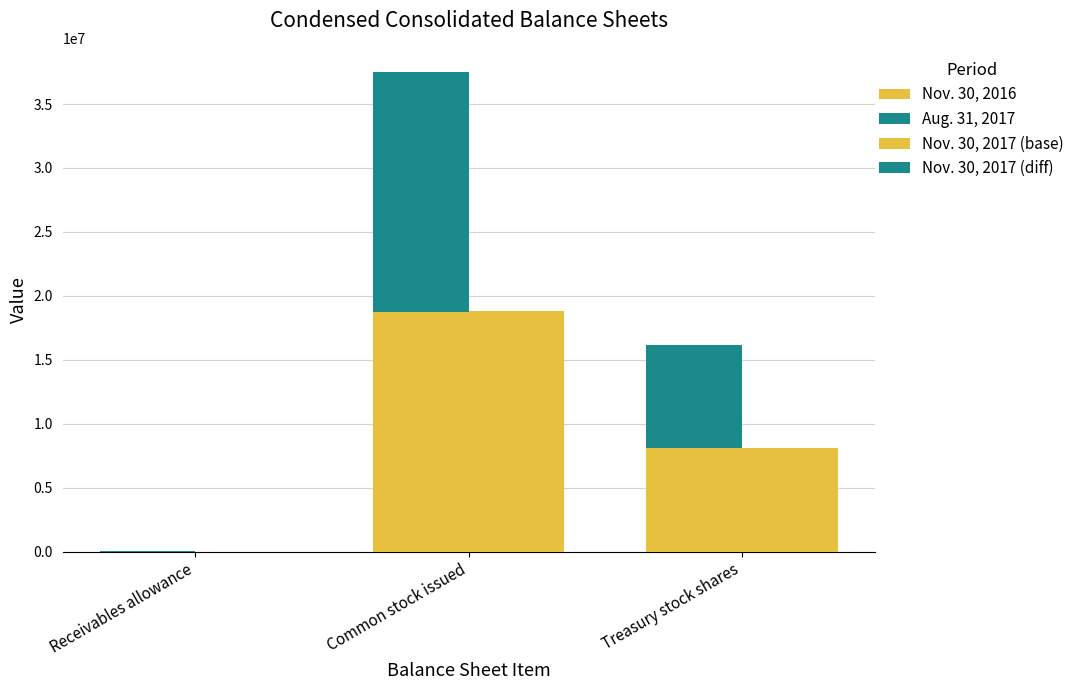

What is the label of the 2nd bar from the right?

Common stock issued